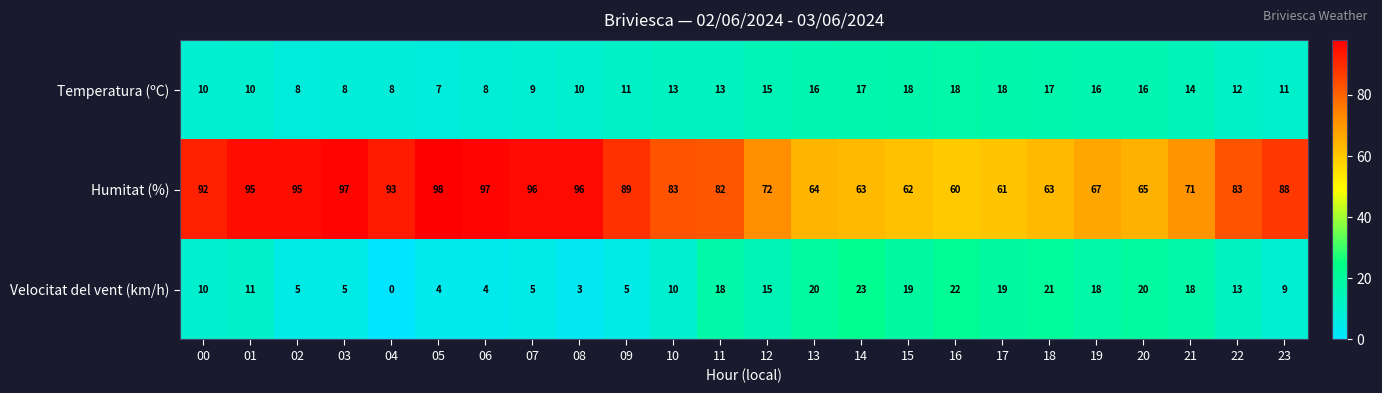

What is the sum of all Velocitat del vent (km/h) values?

297